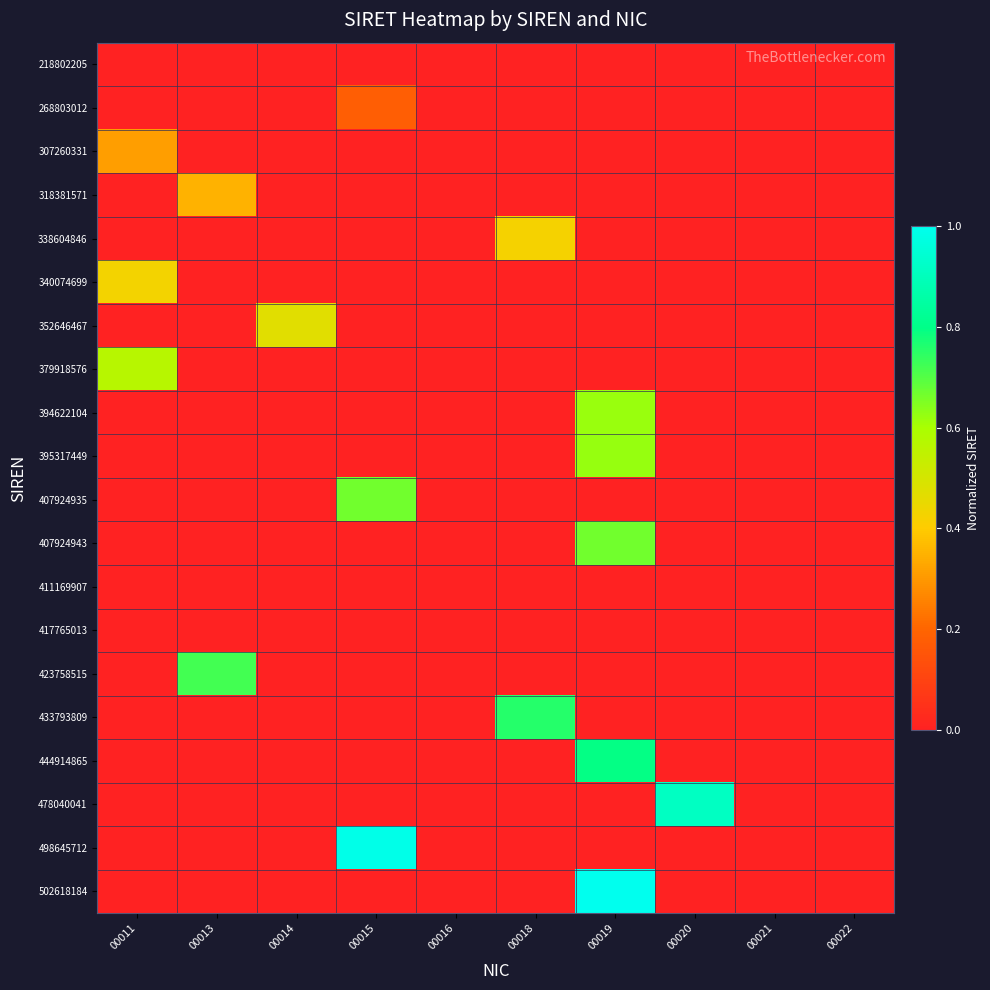

Rank the series at 00020 from highest to lowest value.

478040041, 218802205, 268803012, 307260331, 318381571, 338604846, 340074699, 352646467, 379918576, 394622104, 395317449, 407924935, 407924943, 411169907, 417765013, 423758515, 433793809, 444914865, 498645712, 502618184